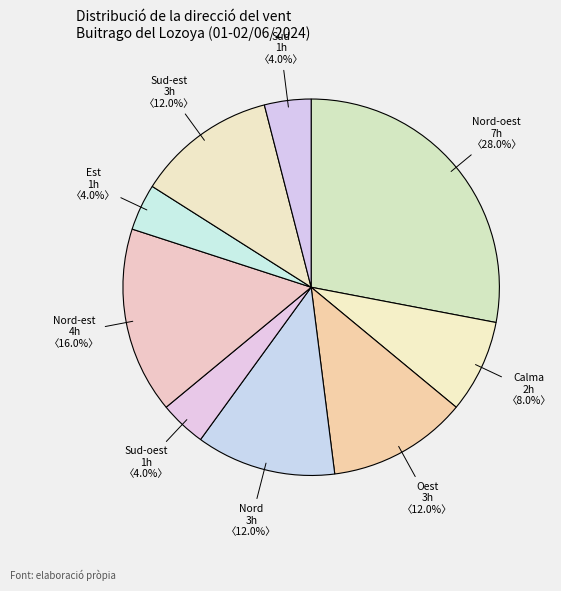

Which category has the biggest portion of the pie?

Nord-oest